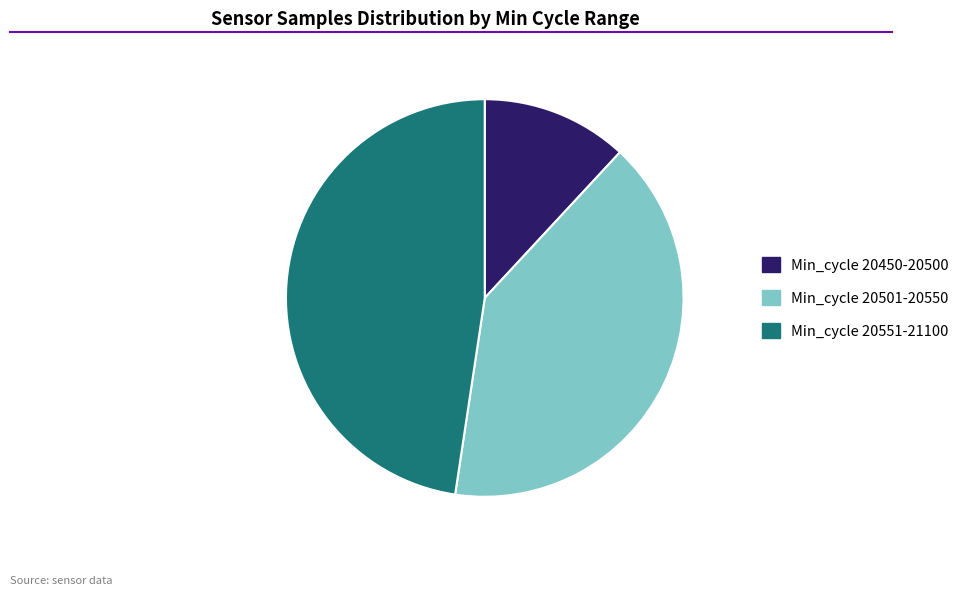

True or false: Min_cycle 20551-21100 accounts for 48% of the total.

True